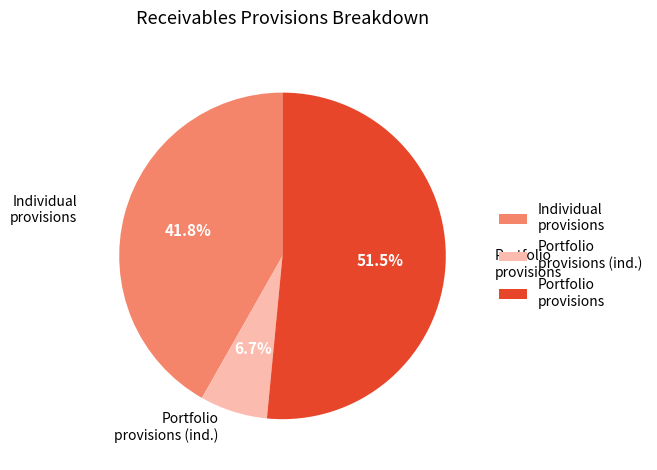

Count the number of slices in the pie.

3